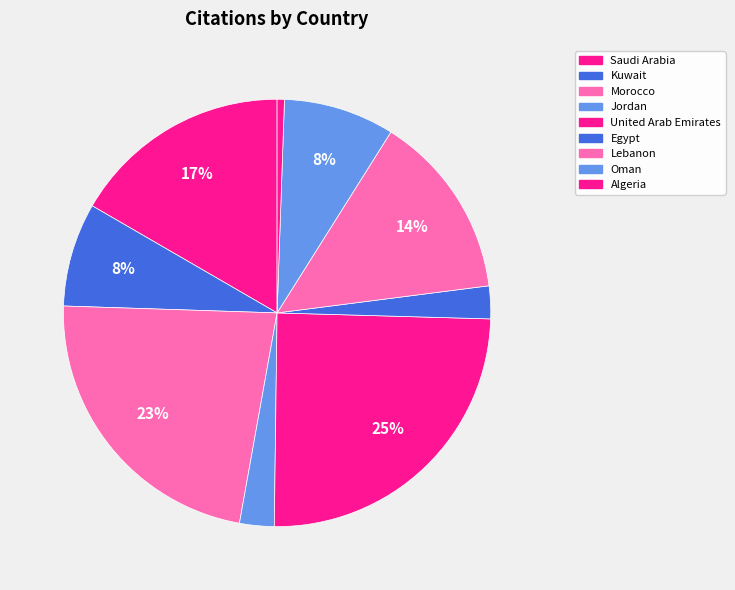

How much of the chart is everything except Kuwait?

92.2%